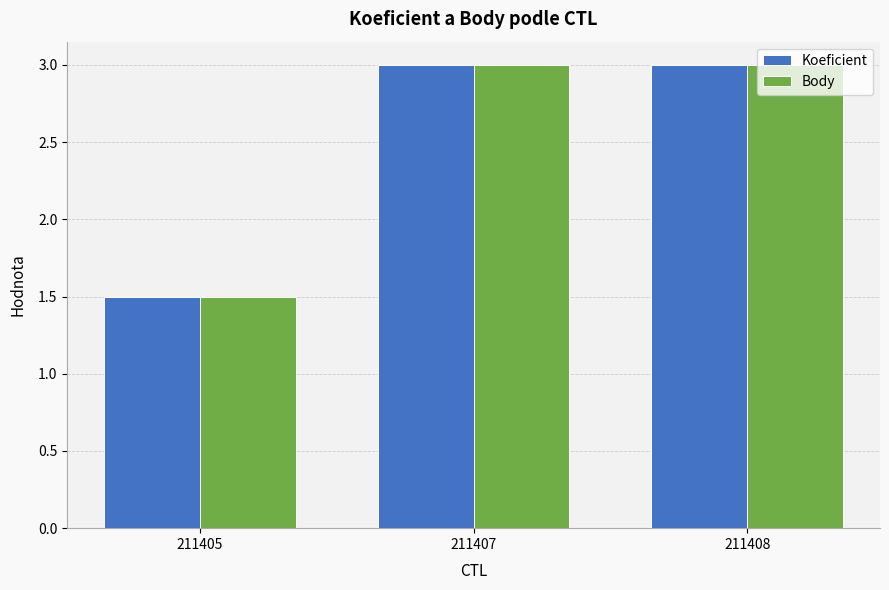

What is the sum of the Body values at 211405 and 211408?

4.5